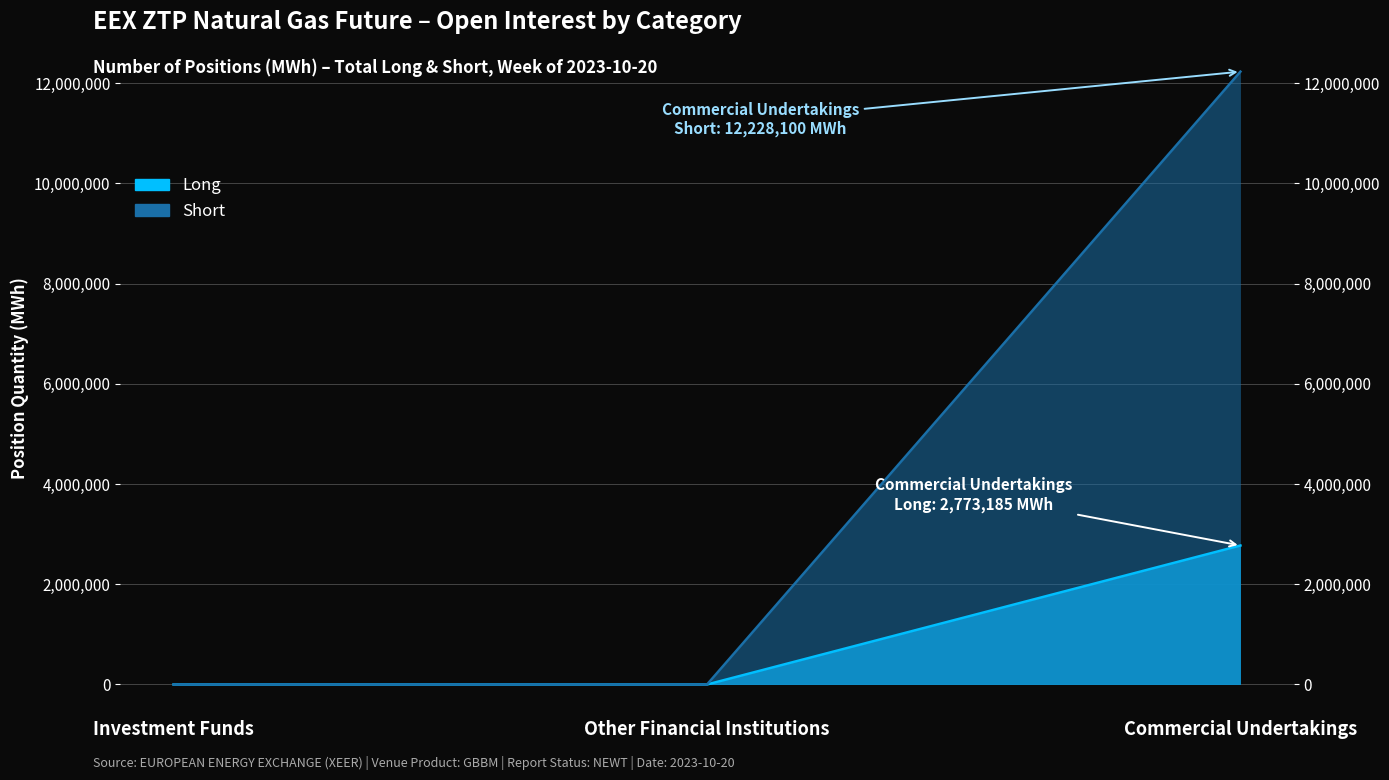

At which label does Short reach its minimum?

Investment Funds